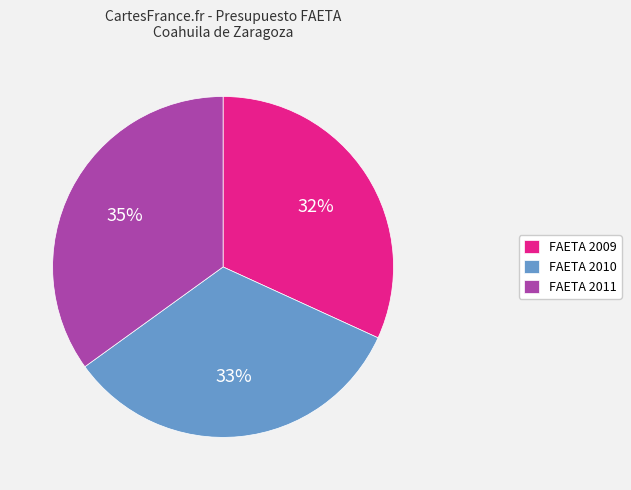

To the nearest percent, what is the difference between the FAETA 2010 and FAETA 2009 slice percentages?

1%